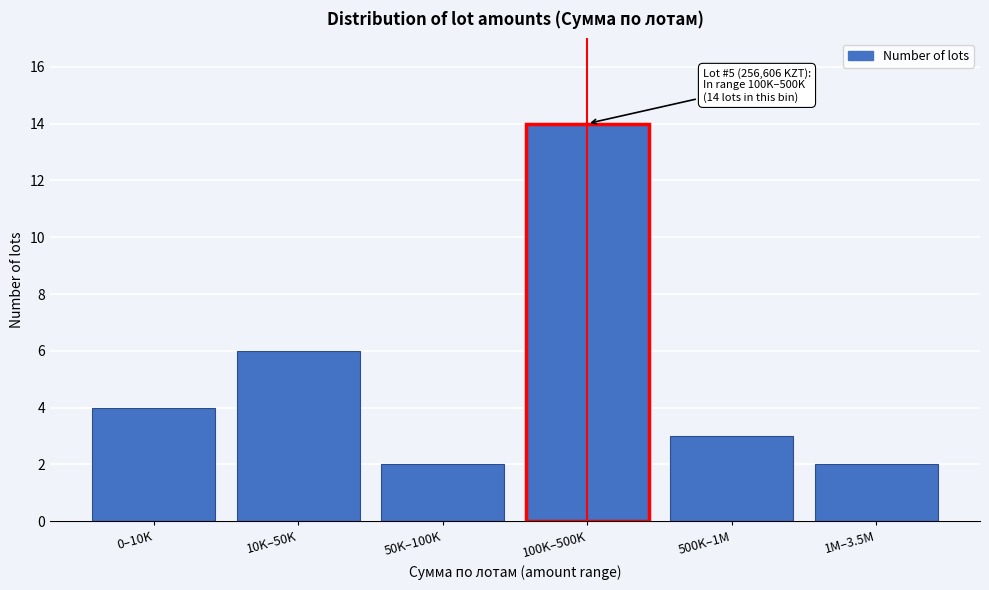

Reading left to right, what are all the values shown in this chart?

4	6	2	14	3	2